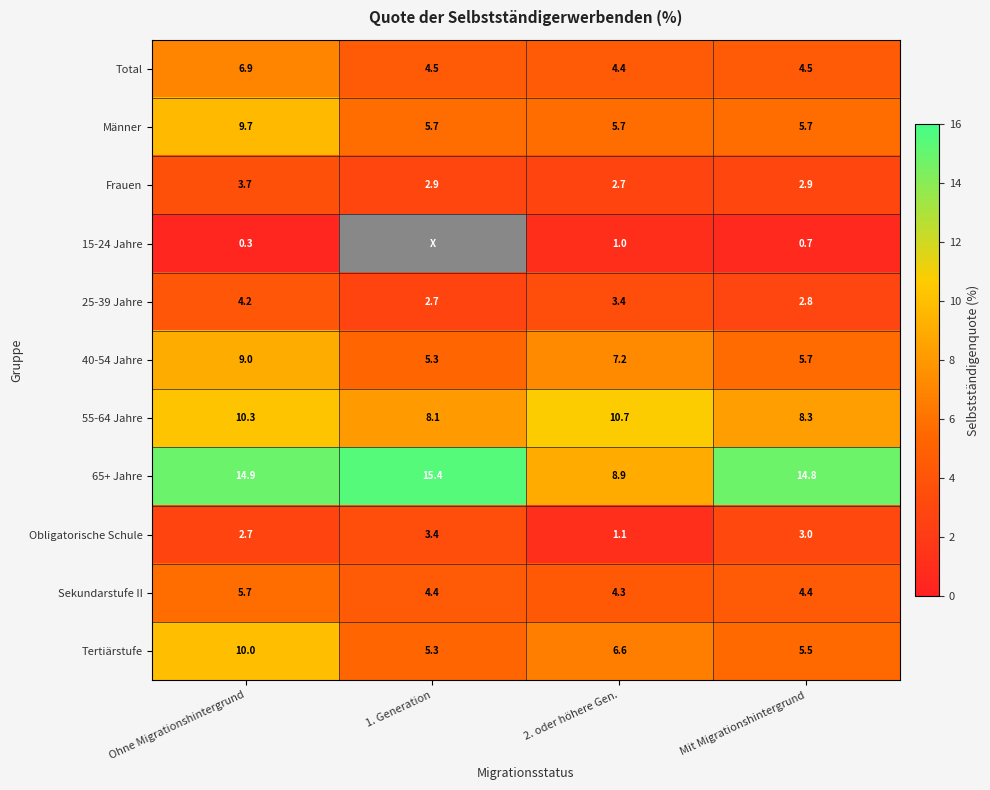

What is the average value of the Sekundarstufe II series?

4.7